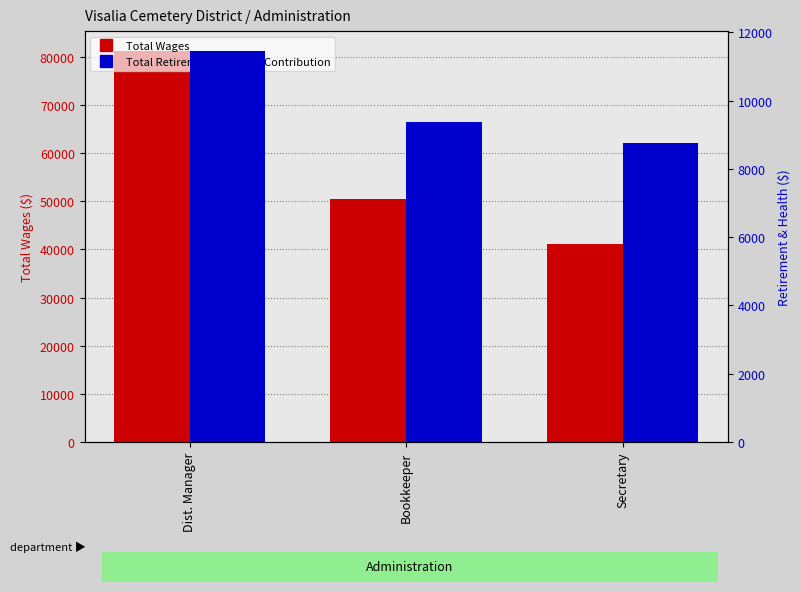

What is the label of the 3rd bar from the right?

Dist. Manager